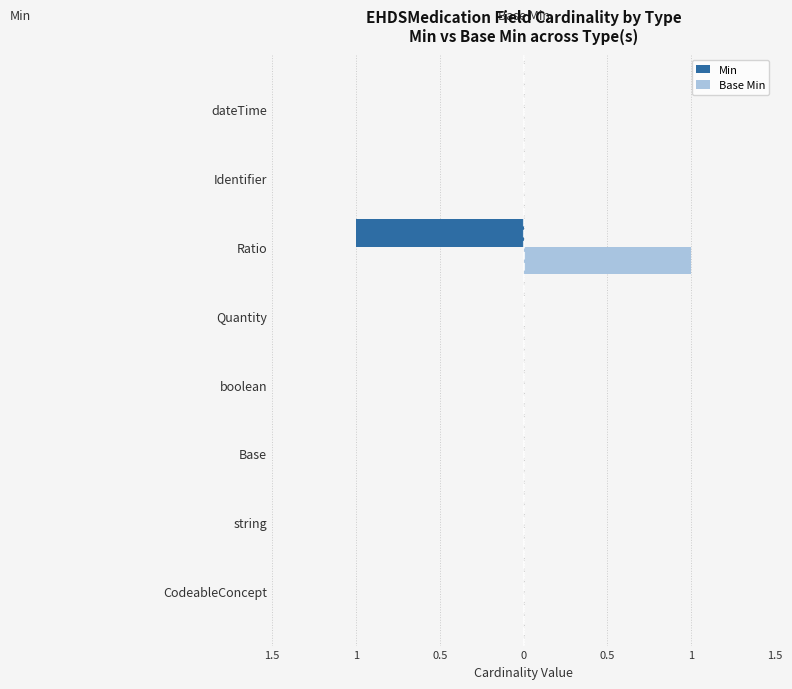

What are all the series names shown in the legend?

Min, Base Min